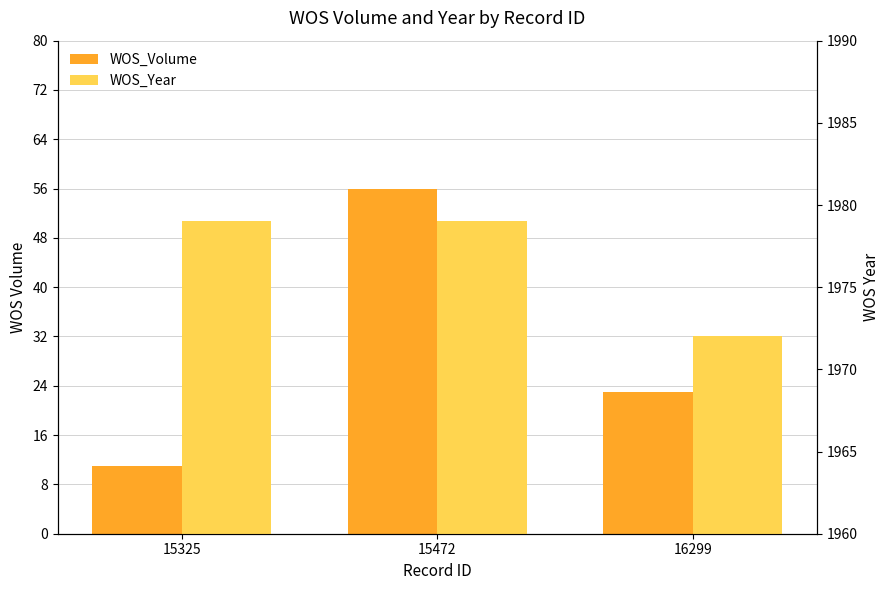

How many bars are there in each group?

2